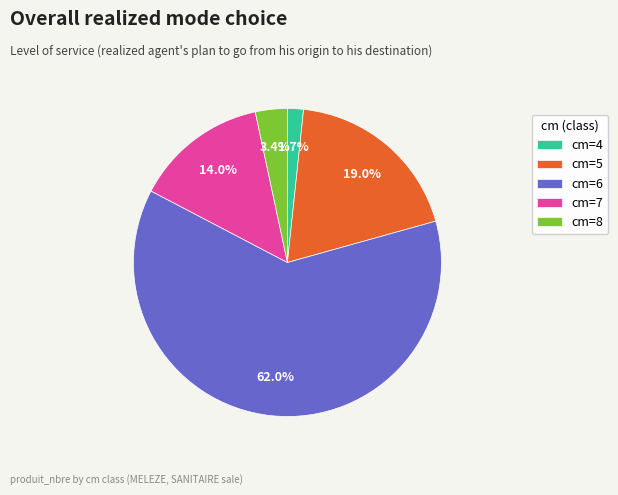

To the nearest percent, what is the difference between the largest and smallest slice percentages?

60%